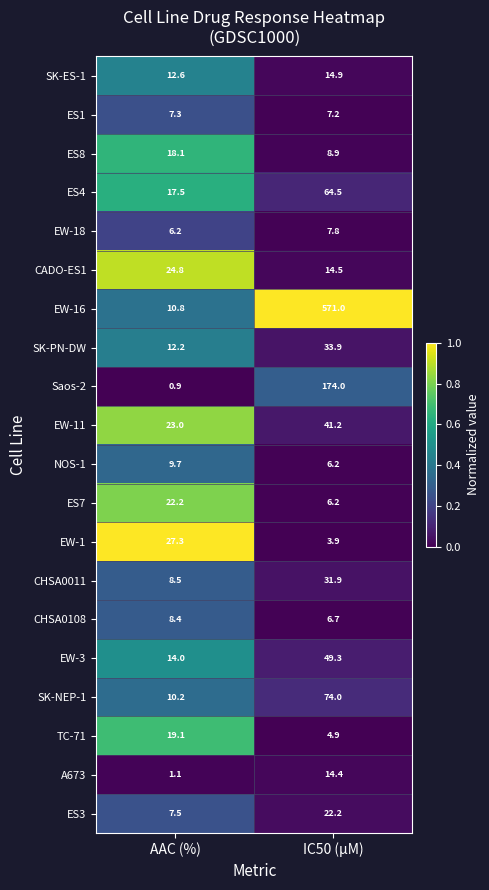

What is the average value of the ES7 series?

14.2